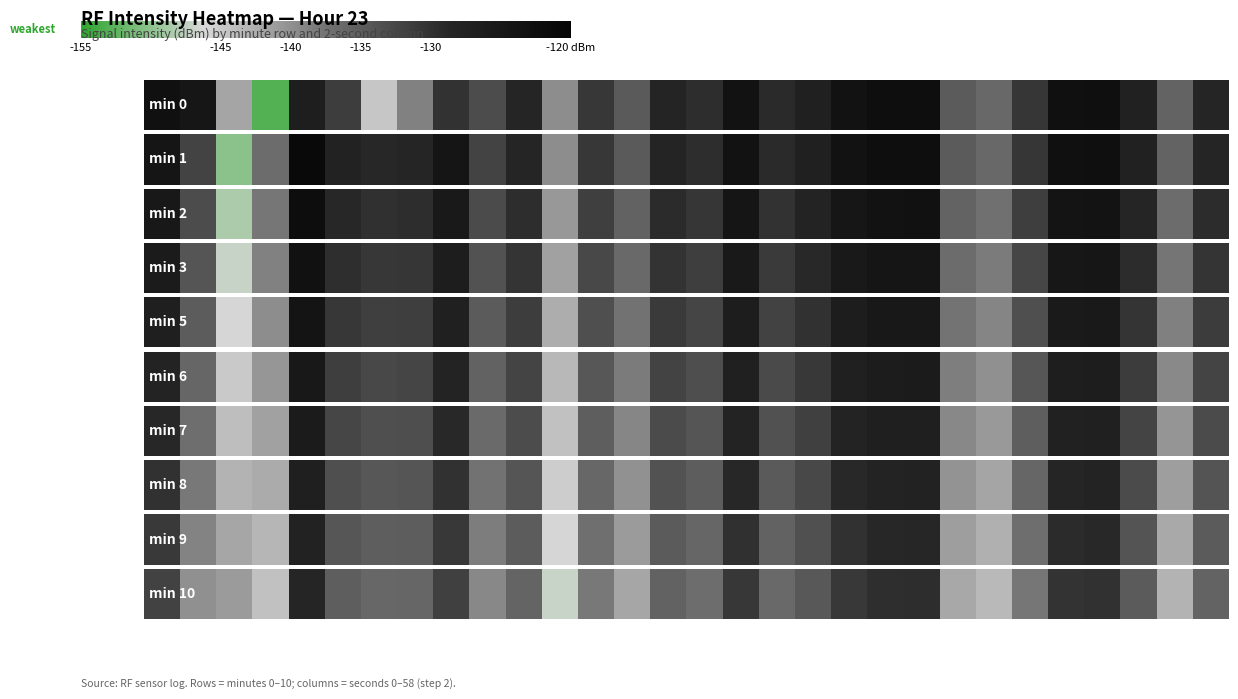

Where is the data nearest to the value -137?

15